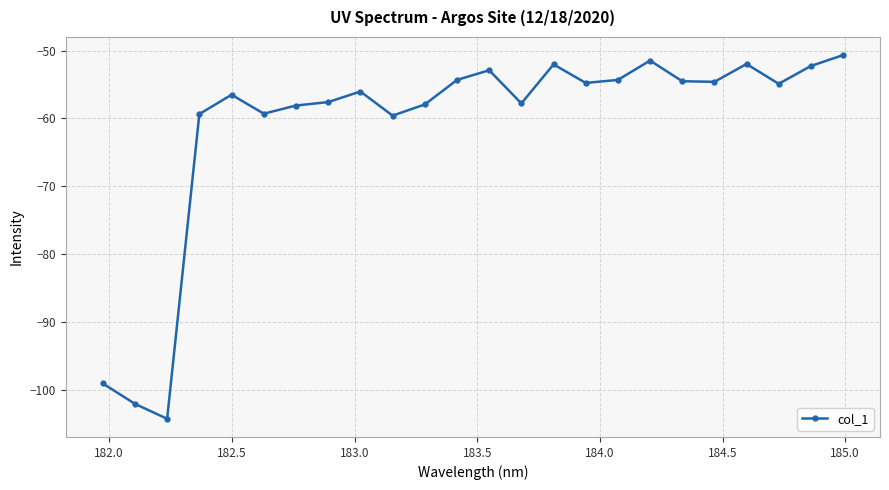

True or false: the data has more than 1 interior local peaks.

True